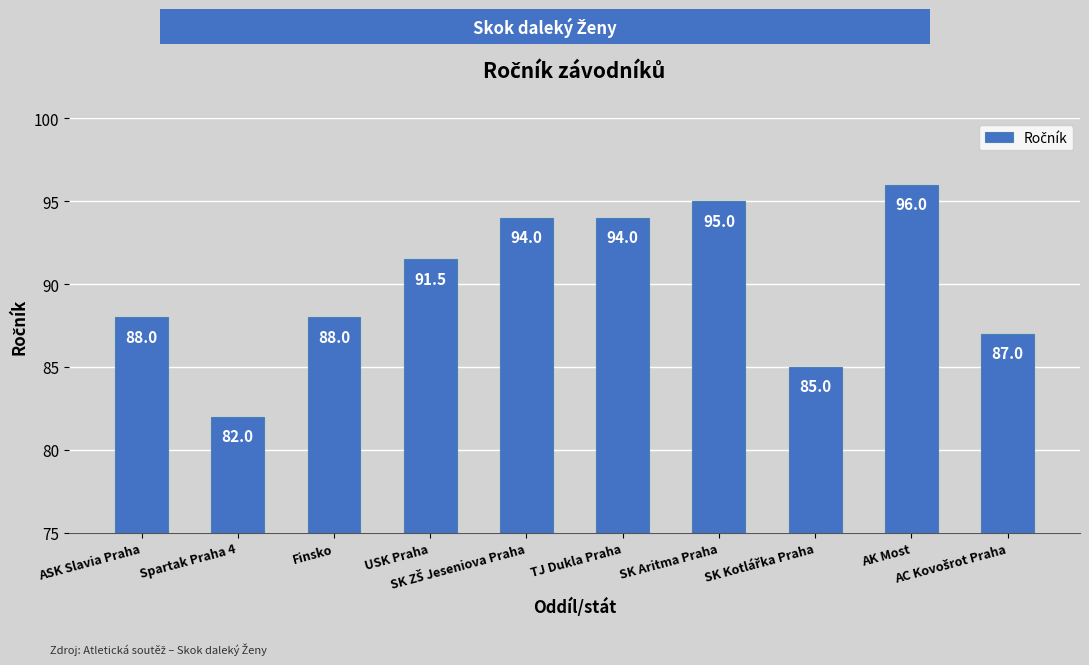

What is the difference between the maximum and minimum values?

14.0